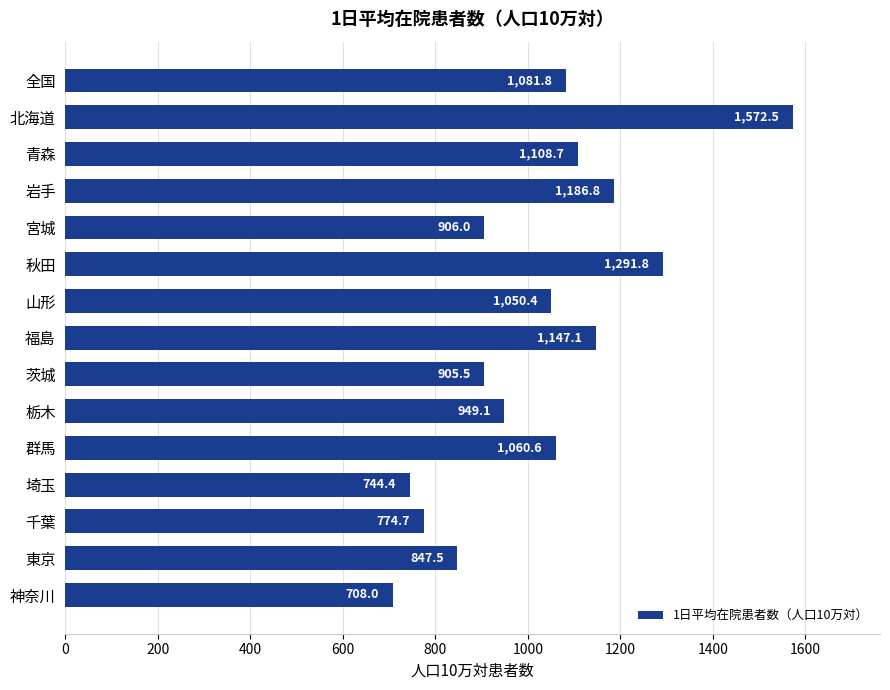

How many bars are there in total?

15